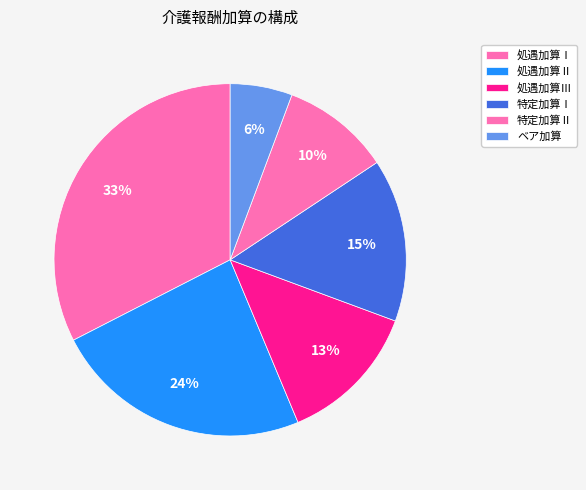

What percentage is the 処遇加算Ⅲ slice, to the nearest percent?

13%